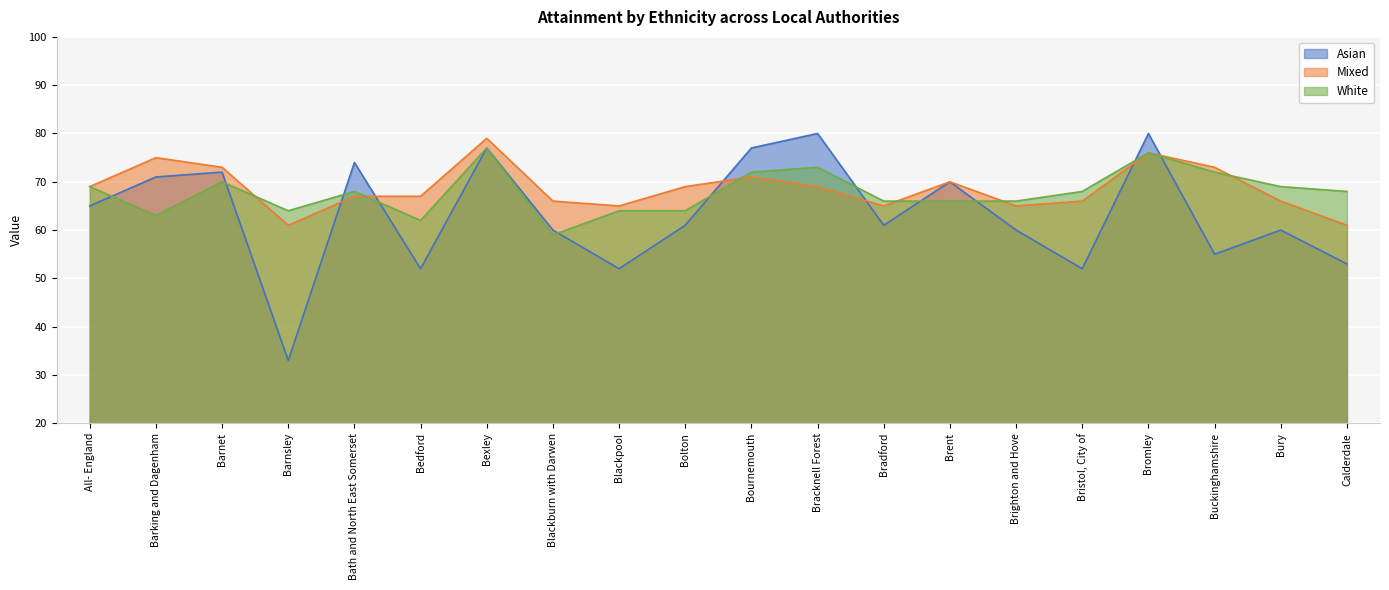

At which category does the chart reach its minimum across all series?

Barnsley